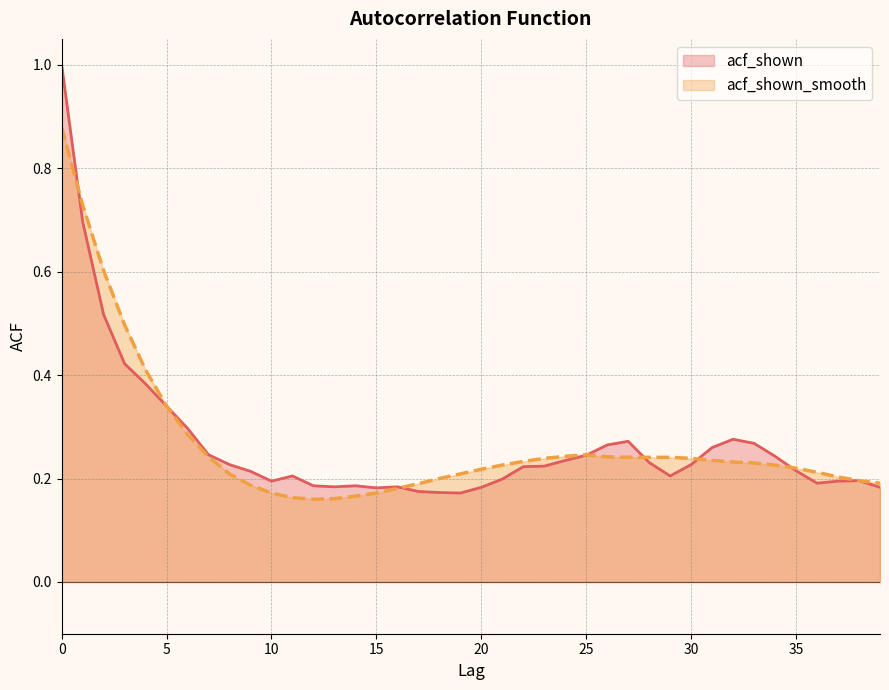

The value of acf_shown_smooth at 36 is 0.2. True or false?

True